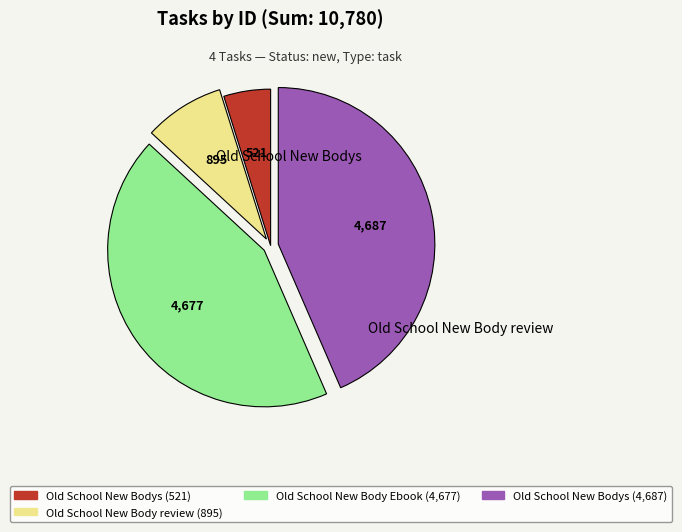

Is there any slice that represents more than half of the pie?

No